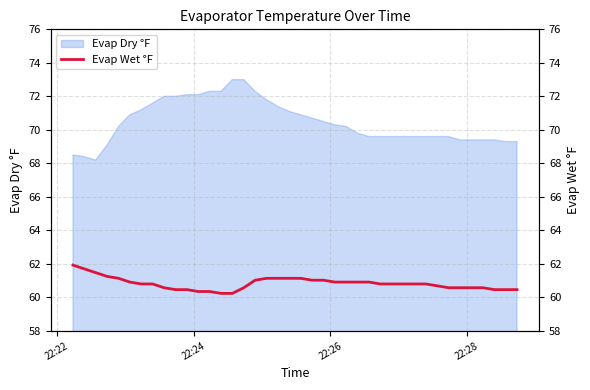

What is the minimum value for Evap Dry °F?

68.2